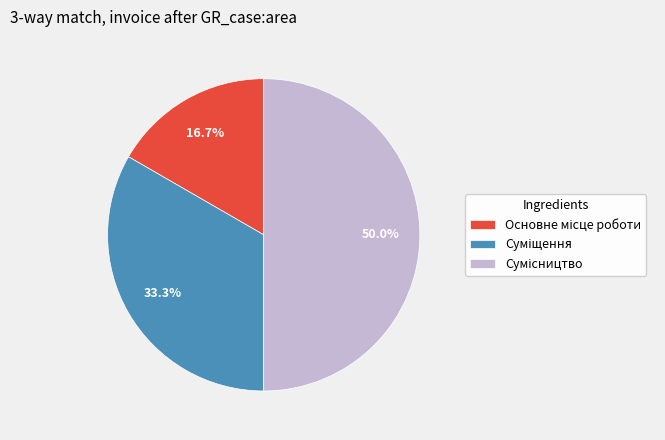

What is the largest slice in the pie chart?

Сумісництво